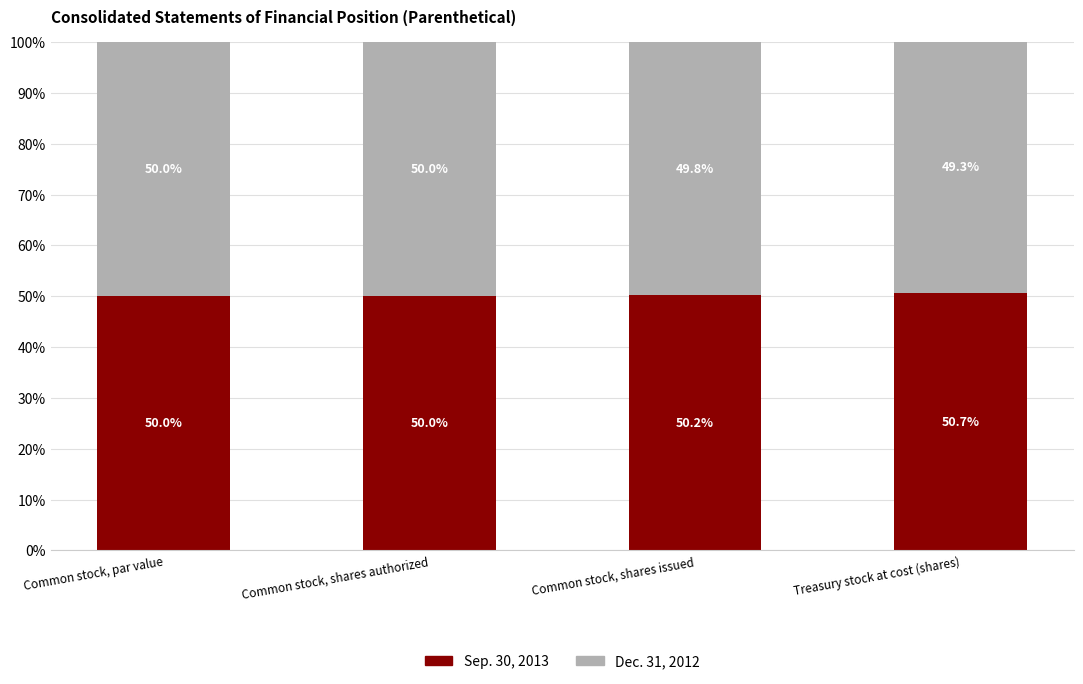

Count the Sep. 30, 2013 values in the range 50 to 51.

4